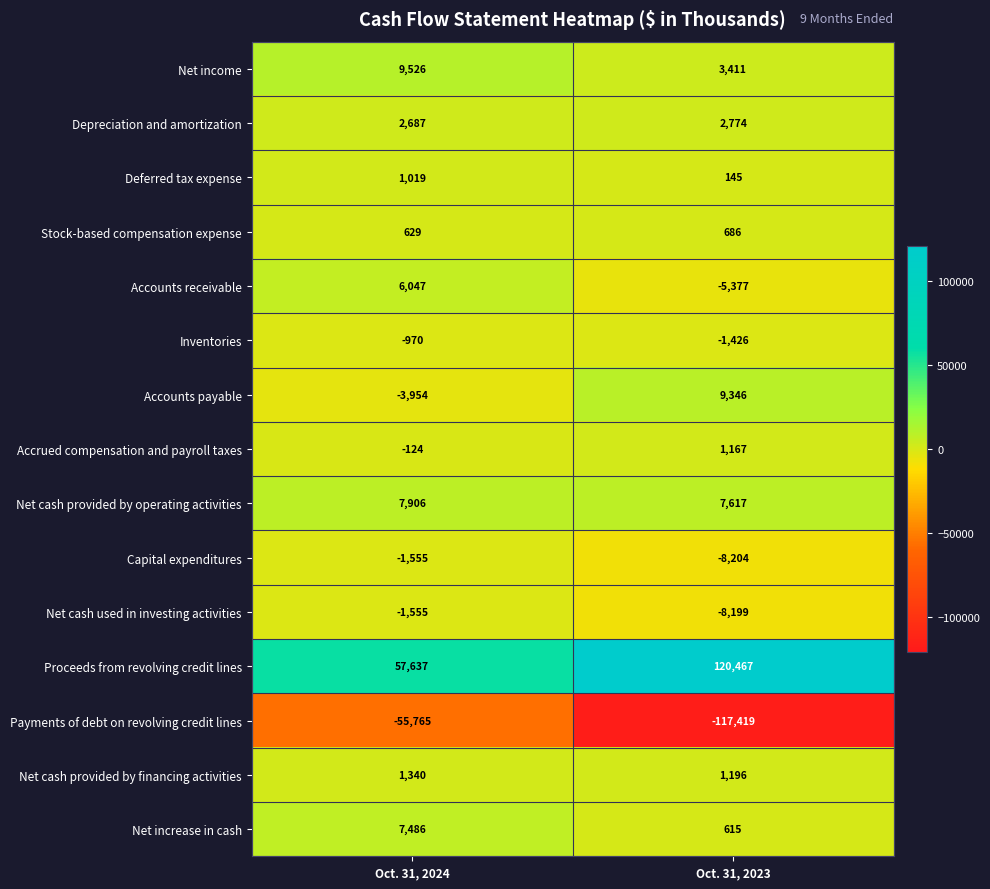

Where is Stock-based compensation expense nearest to the value 657?

Oct. 31, 2024